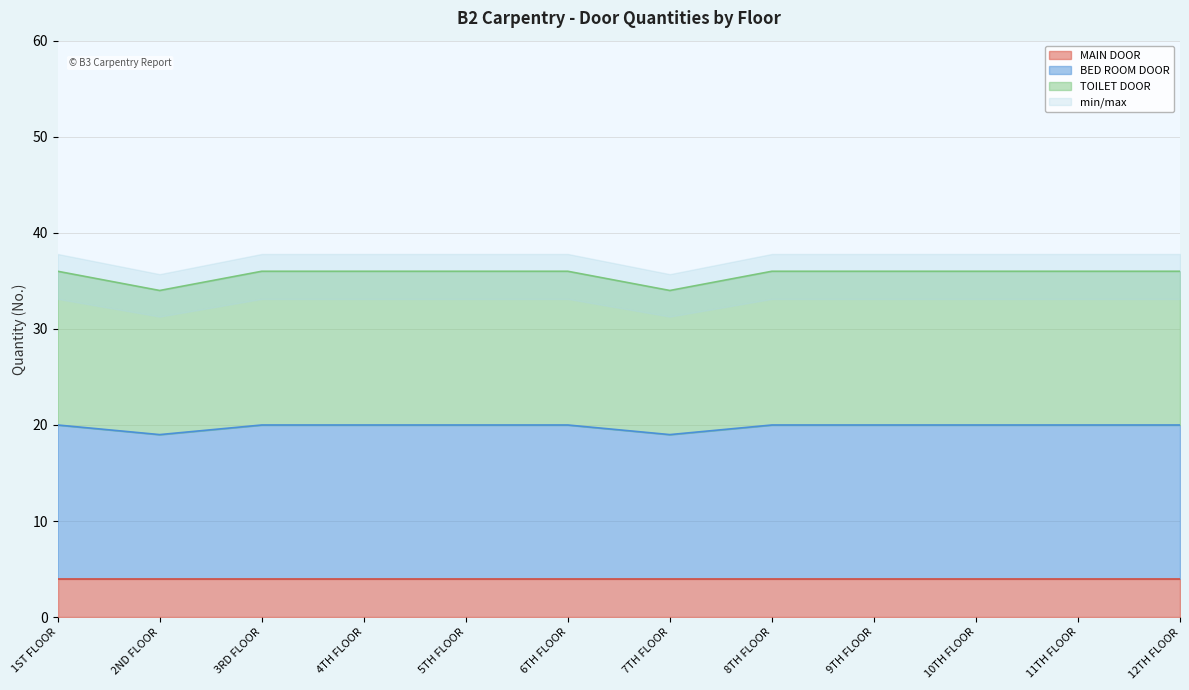

What is the label of the 9th point from the right?

4TH FLOOR